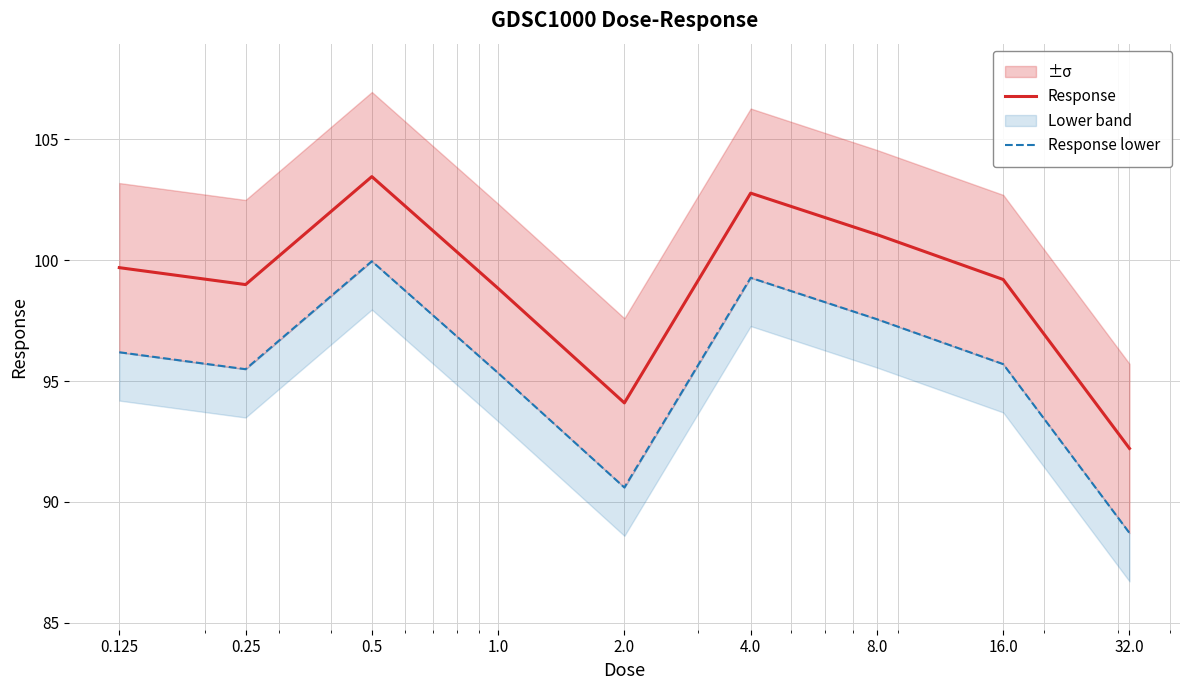

The value of Response lower at 0.25 is 61.9. True or false?

False